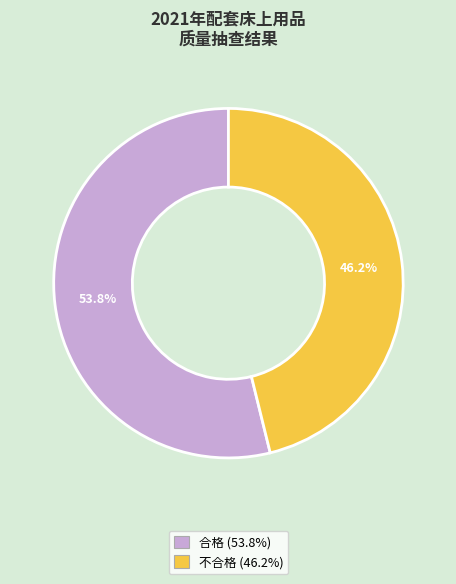

Between 合格 and 不合格, which is larger?

合格